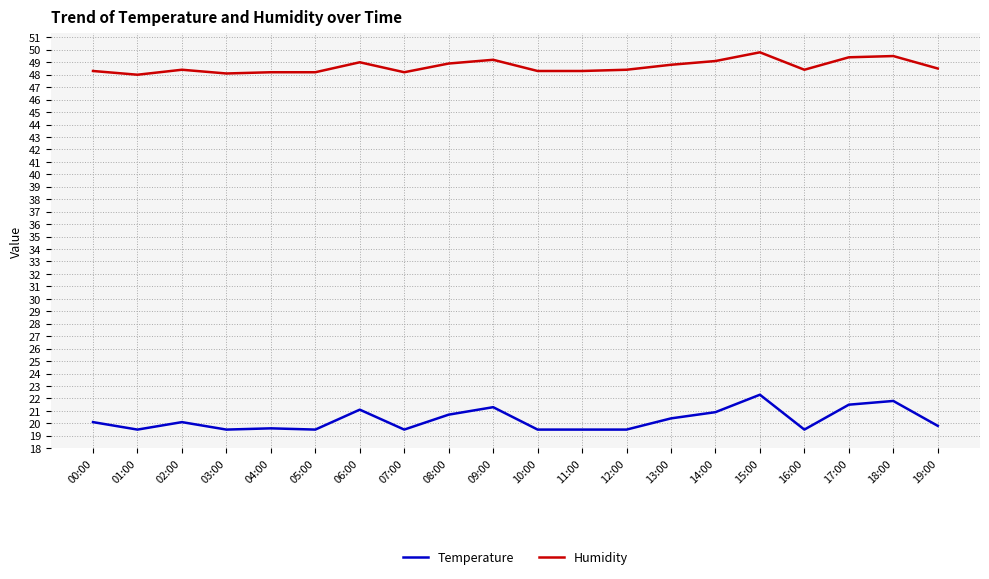

True or false: Humidity and Temperature cross at least once.

False